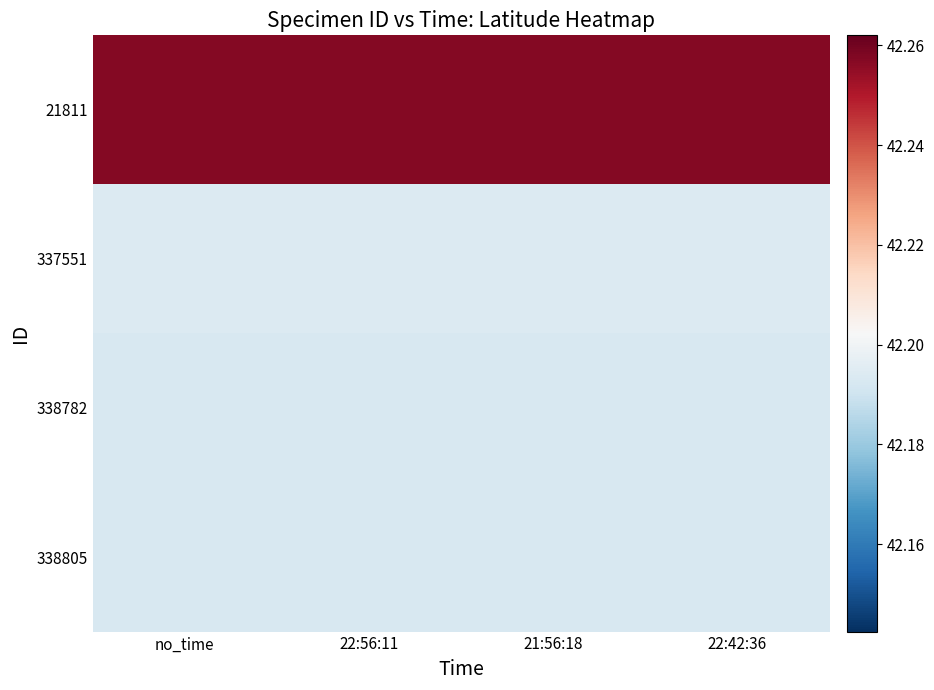

Reading left to right, transcribe all the data shown in this chart.

21811: no_time=42.3	22:56:11=42.3	21:56:18=42.3	22:42:36=42.3
337551: no_time=42.2	22:56:11=42.2	21:56:18=42.2	22:42:36=42.2
338782: no_time=42.2	22:56:11=42.2	21:56:18=42.2	22:42:36=42.2
338805: no_time=42.2	22:56:11=42.2	21:56:18=42.2	22:42:36=42.2